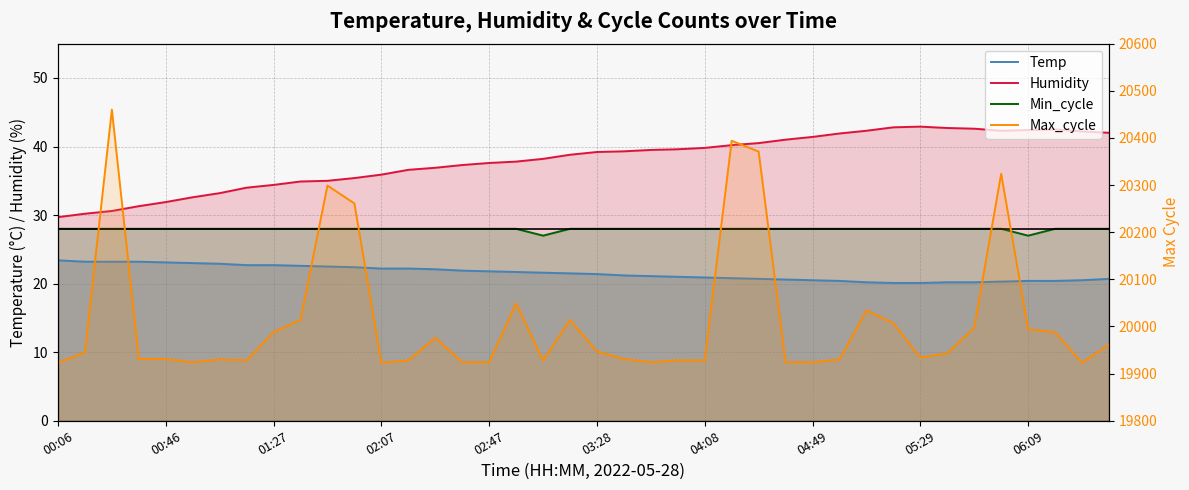

Rank the series at 27 from highest to lowest value.

Max_cycle, Humidity, Min_cycle, Temp